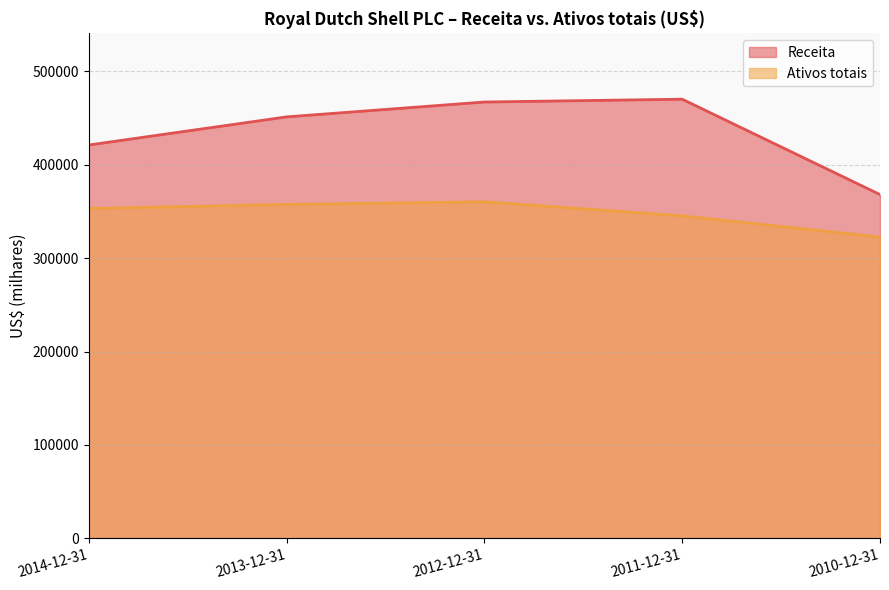

True or false: Ativos totais and Receita intersect in this chart.

False